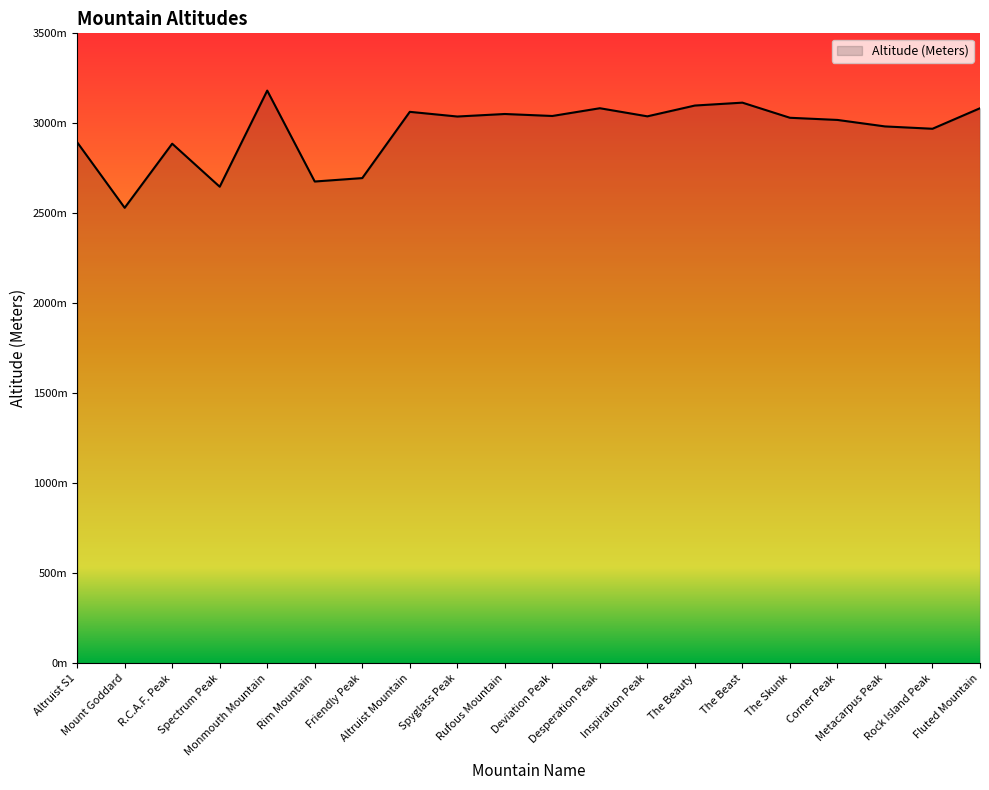

Does the chart have visible grid lines?

No